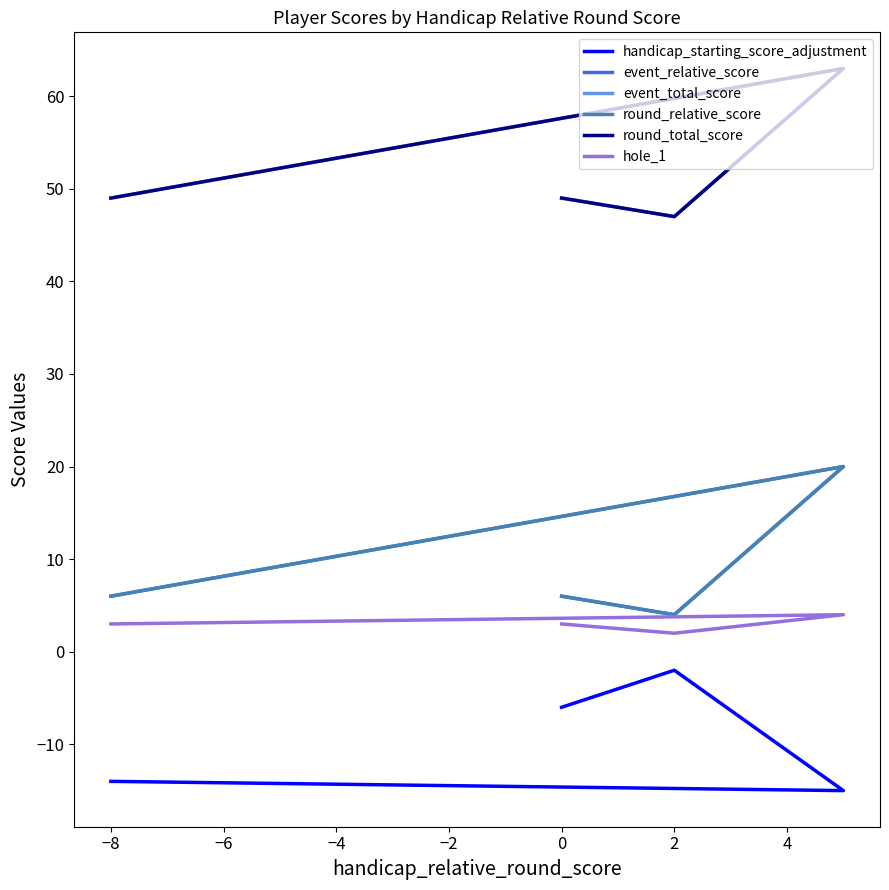

What is the difference between the maximum and minimum values in the round_total_score series?

16